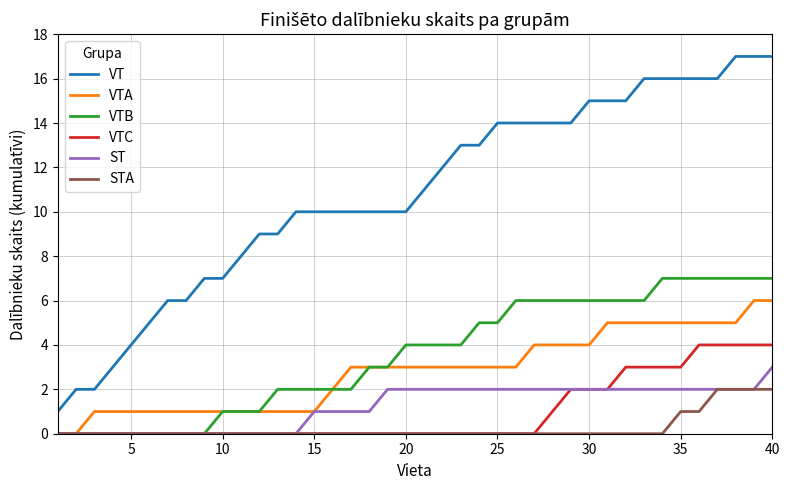

True or false: VT and ST cross at least once.

False